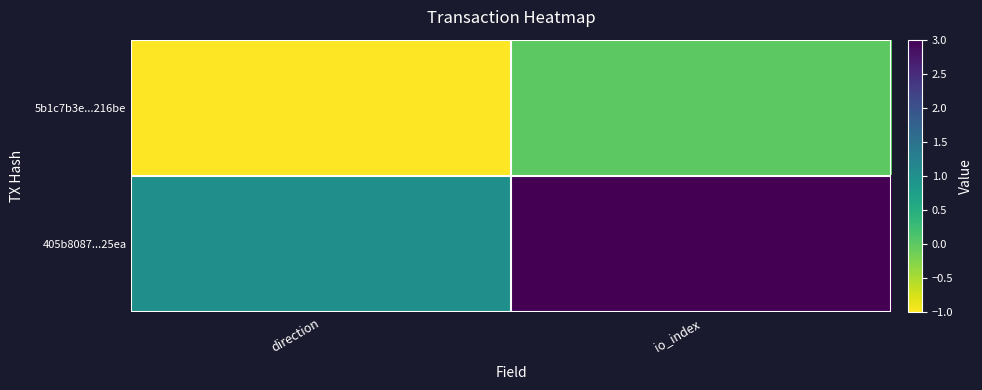

How many data points does each series have?

2